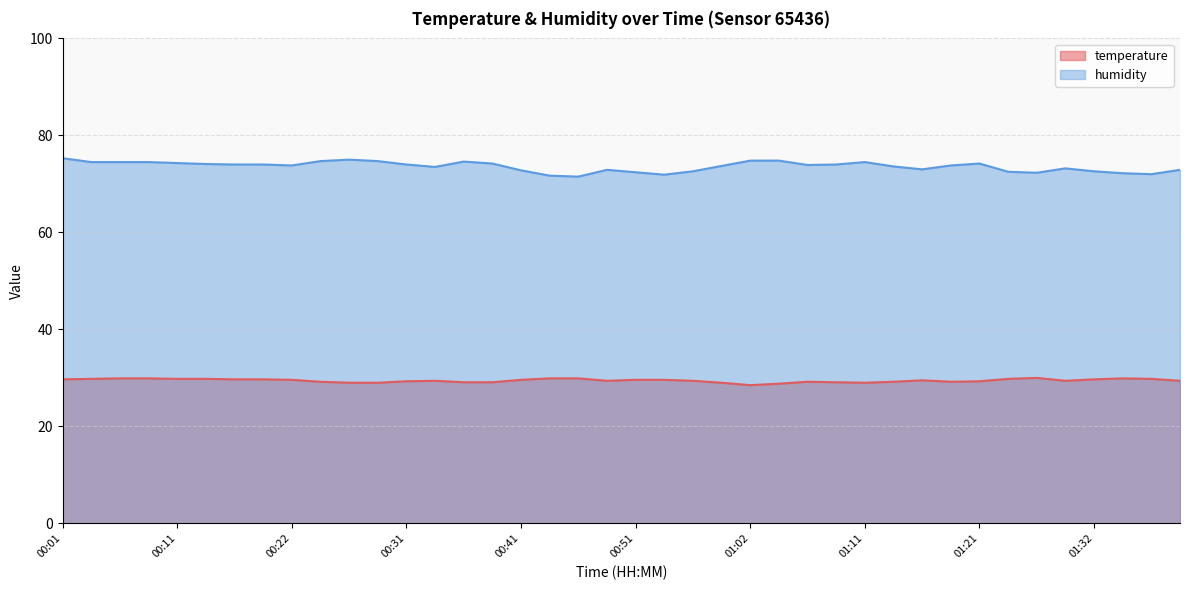

The value of temperature at 01:29 is 39.3. True or false?

False